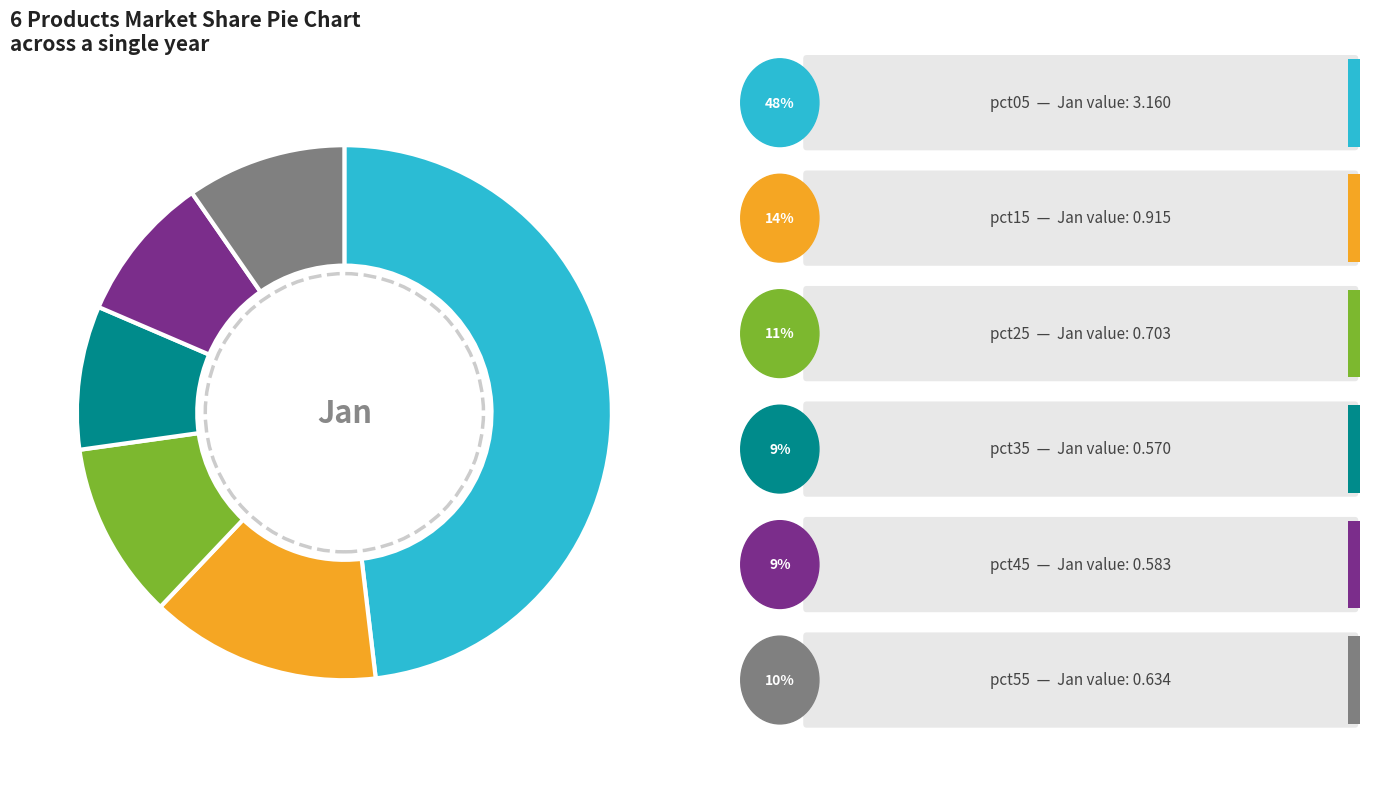

Does any single category account for the majority?

No